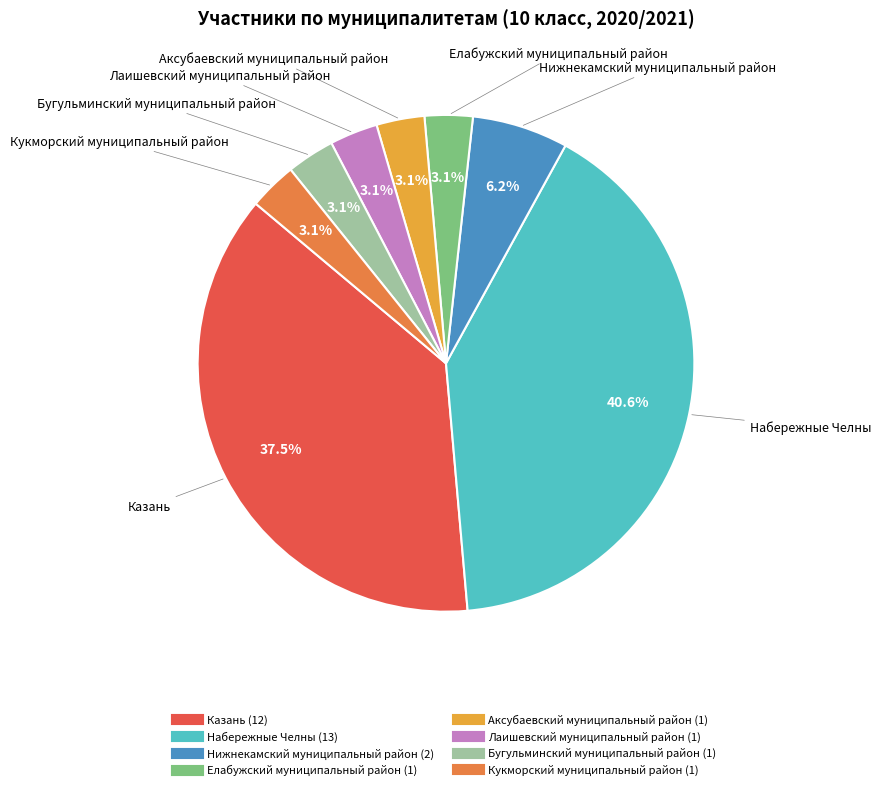

To the nearest percent, what is the combined percentage of Аксубаевский муниципальный район and Лаишевский муниципальный район?

6%